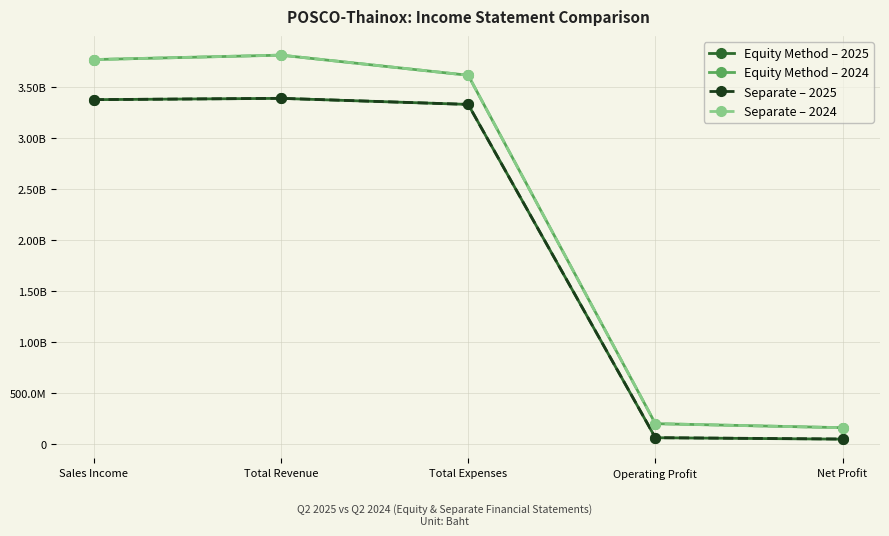

Reading left to right, transcribe all the data shown in this chart.

Equity Method – 2025: 3373594614	3386243440	3326900574	59342866	45324951
Equity Method – 2024: 3766564333	3809857091	3612718924	197138167	157881671
Separate – 2025: 3373594614	3386804287	3326900574	59903713	46942553
Separate – 2024: 3766564333	3810459902	3612718924	197740978	157130500